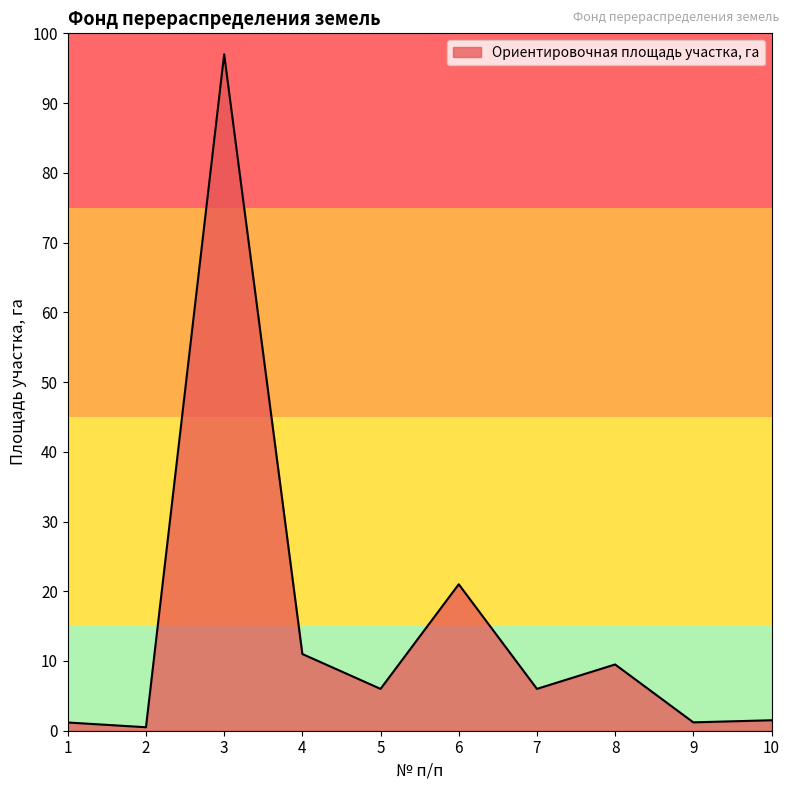

What is the greatest value displayed?

97.0